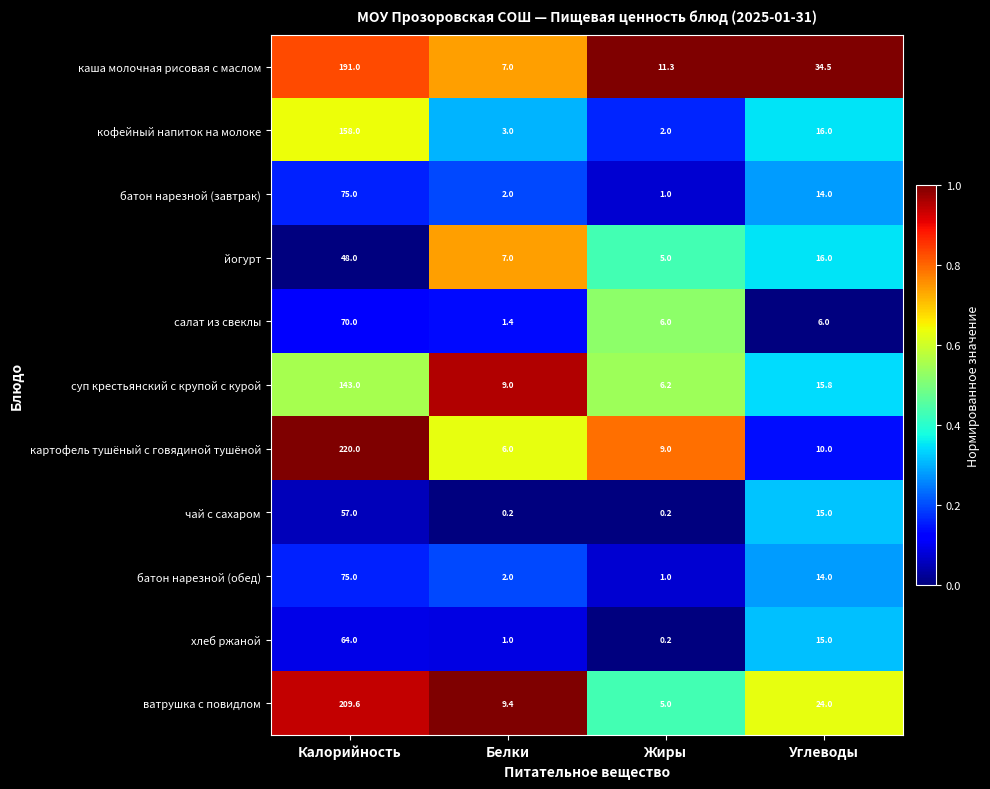

Rank the categories by суп крестьянский с крупой с курой value from lowest to highest.

Жиры, Белки, Углеводы, Калорийность